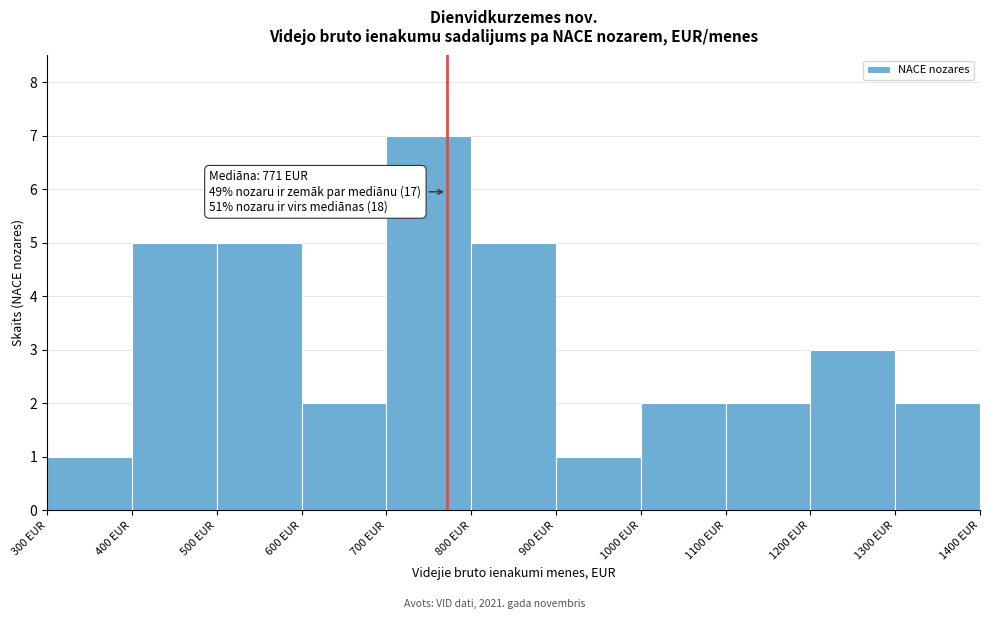

Over which range of the x-axis is the bar tallest?

700 to 800